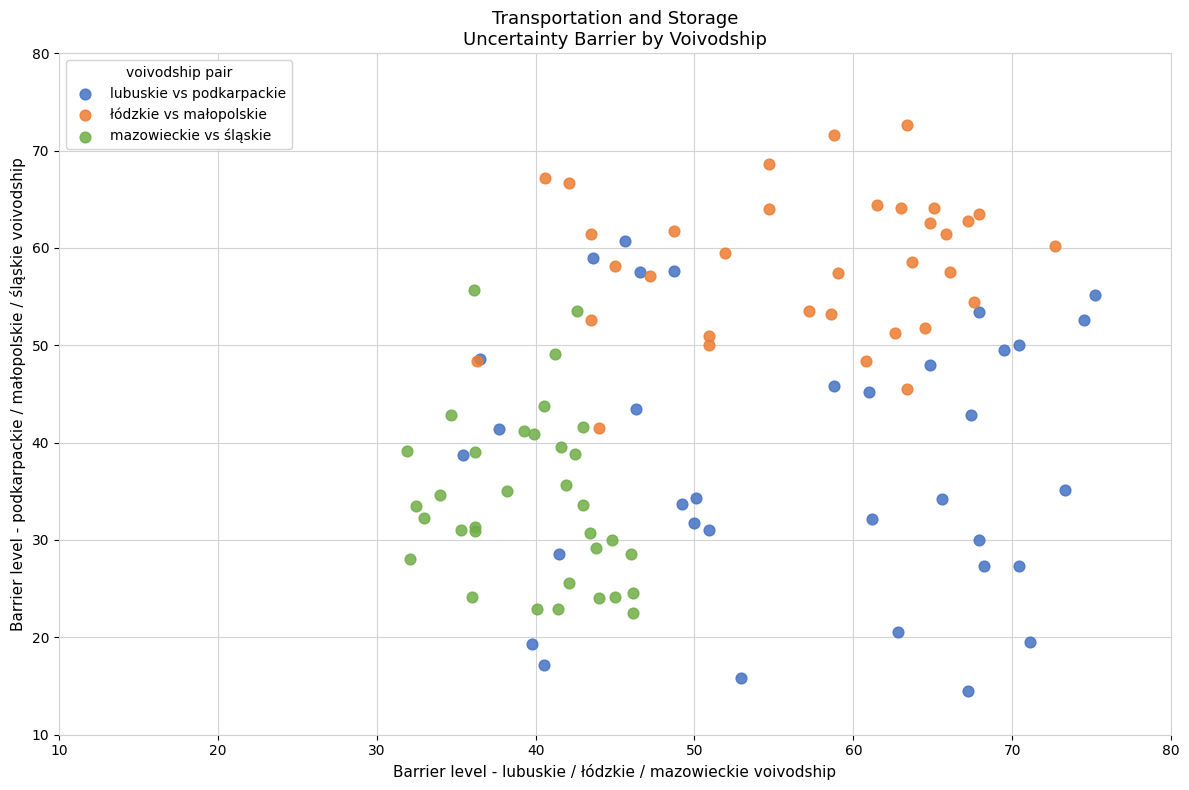

Which series contains the lowest Y value?

lubuskie vs podkarpackie